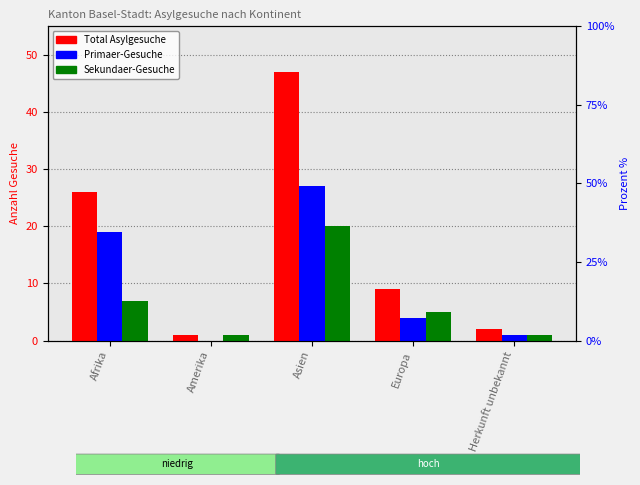

How many categories are shown in the chart?

5